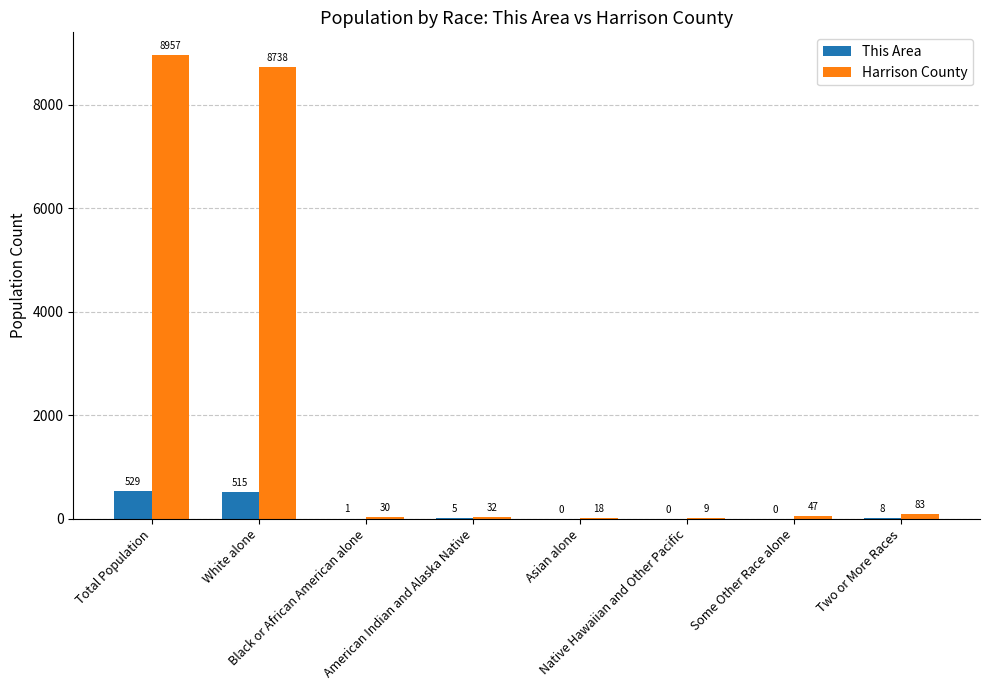

What is the sum of all Harrison County values?

17914